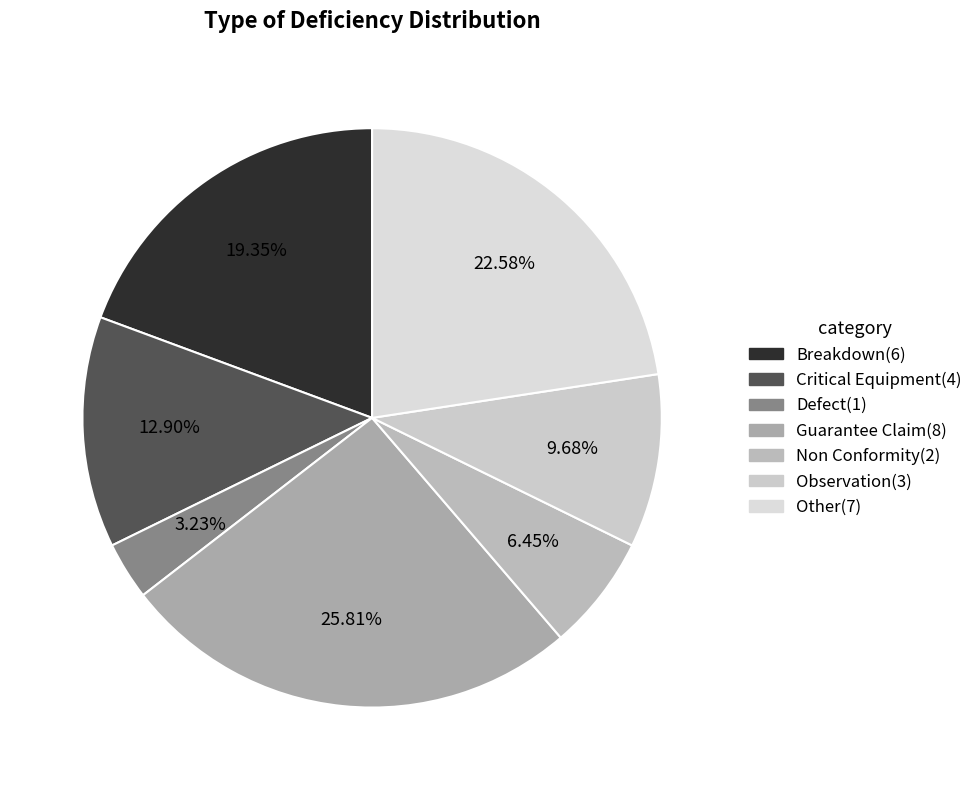

What percentage do Guarantee Claim and Non Conformity together represent?

32.3%